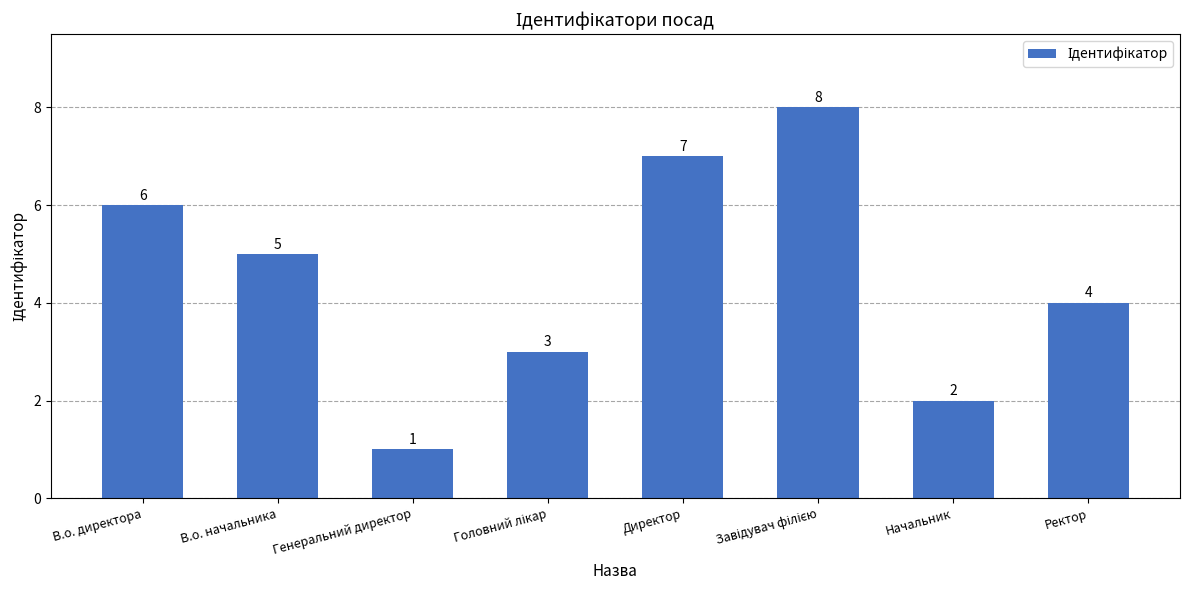

Are the bars horizontal?

No